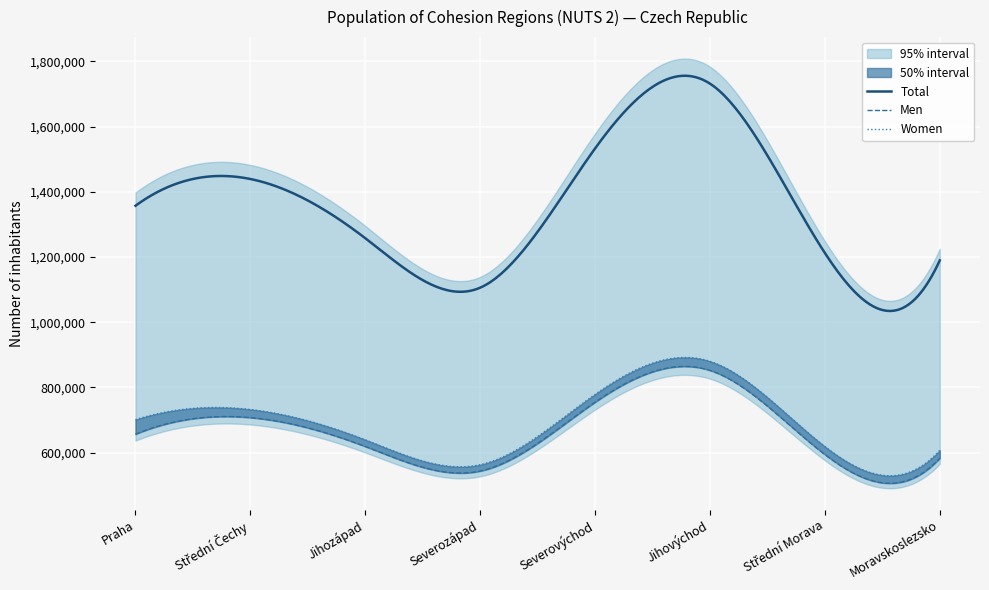

What is the label of the 3rd point from the right?

Jihovýchod